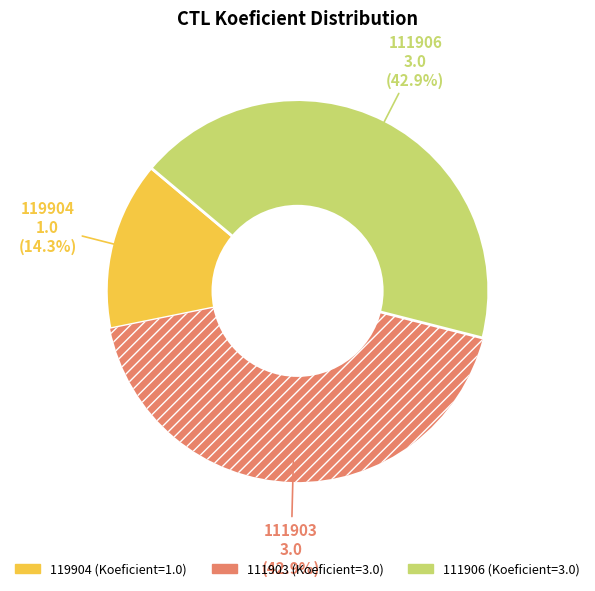

Is it true that 119904 is 14% of the pie?

True